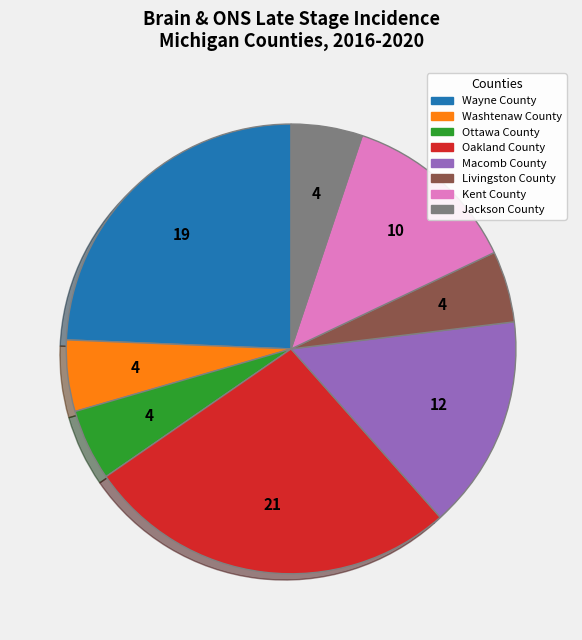

Which slice is the largest?

Oakland County